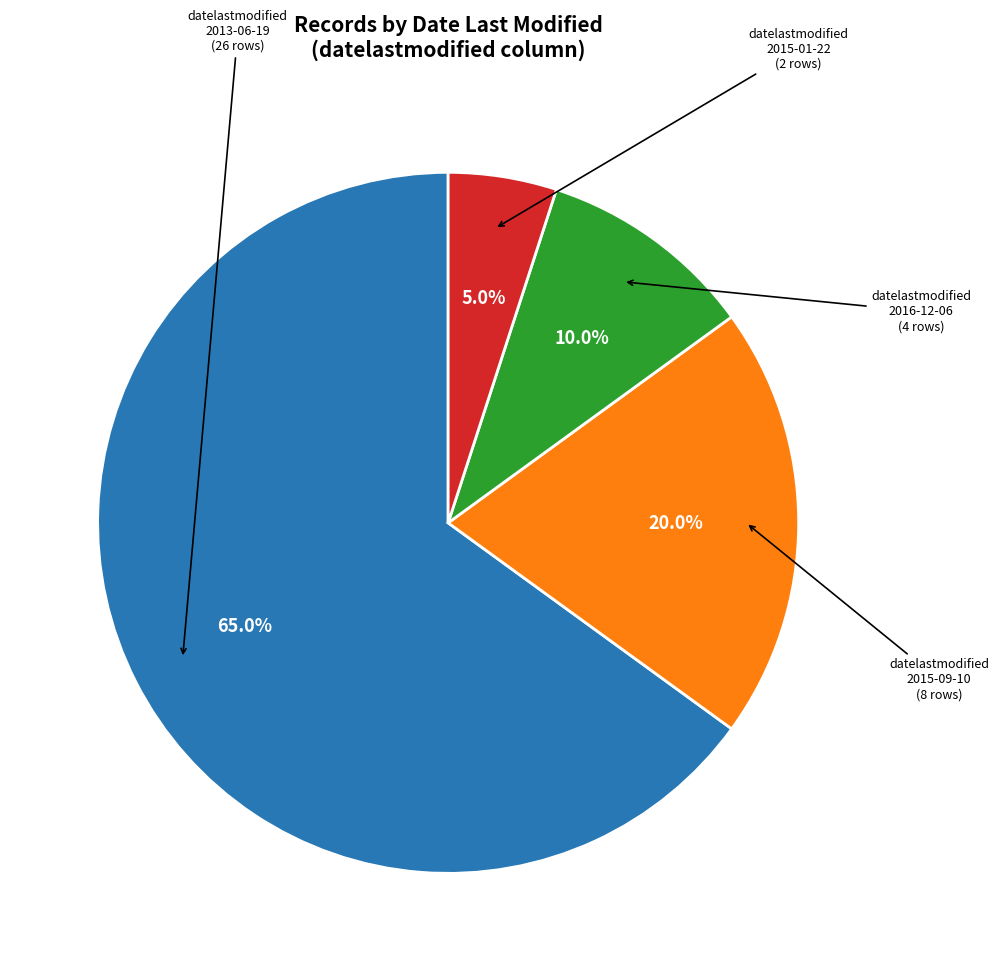

To the nearest percent, what is the difference between the largest and smallest slice percentages?

60%